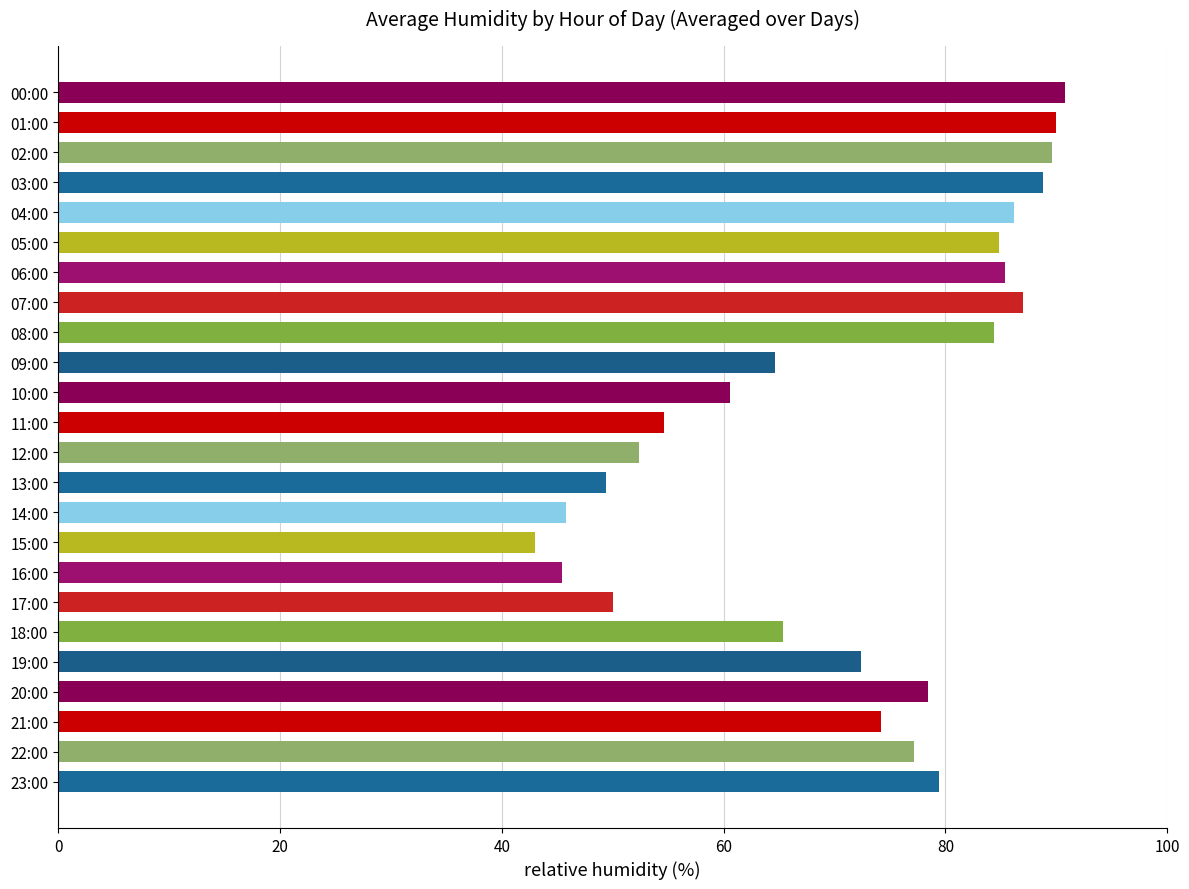

What is the minimum value shown in the chart?

43.0